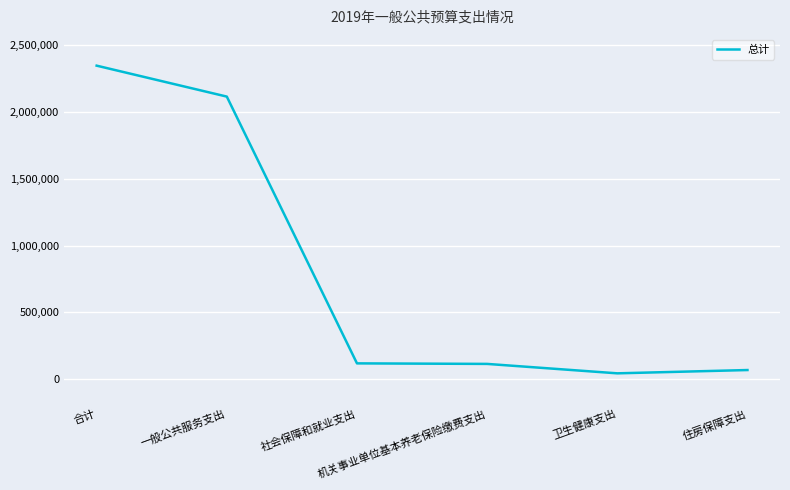

What is the change in value from 合计 to 机关事业单位基本养老保险缴费支出?

-2231812.8